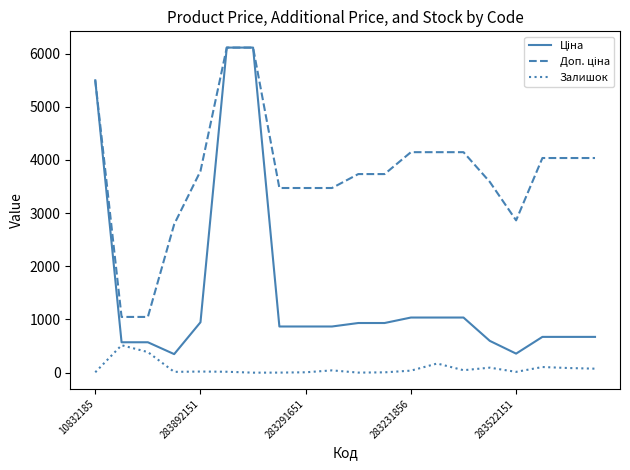

What is the greatest value displayed?

6112.5